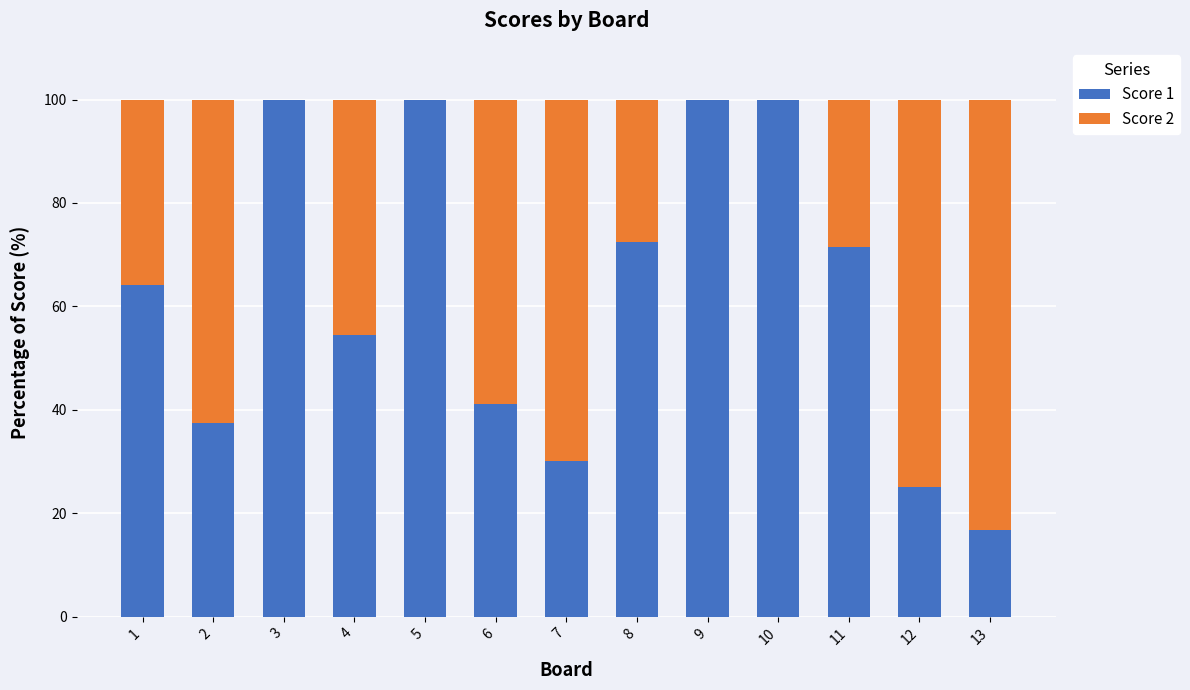

What are all the series names shown in the legend?

Score 1, Score 2